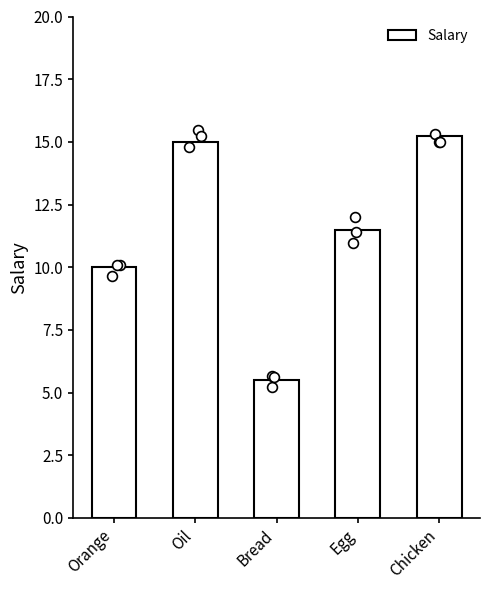

Approximately how many times larger is the value at Orange compared to Oil?

0.7